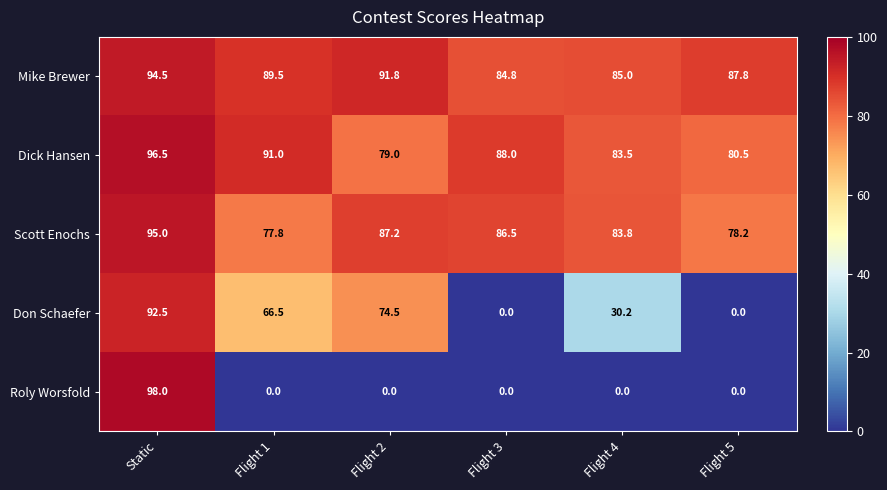

Rank the series by their maximum value, from lowest to highest.

Don Schaefer, Mike Brewer, Scott Enochs, Dick Hansen, Roly Worsfold